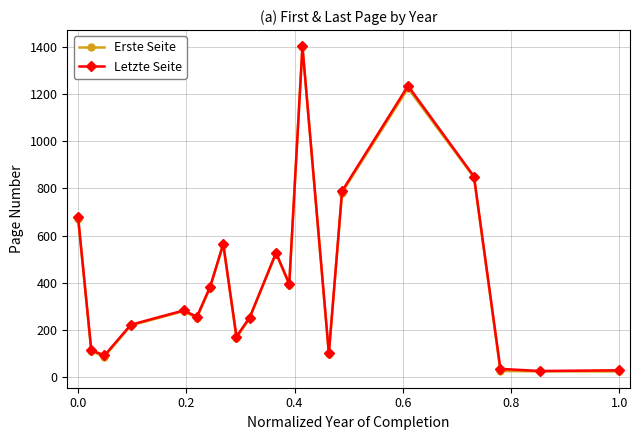

What is the value of the Erste Seite point at the 14th from the left?

99.0